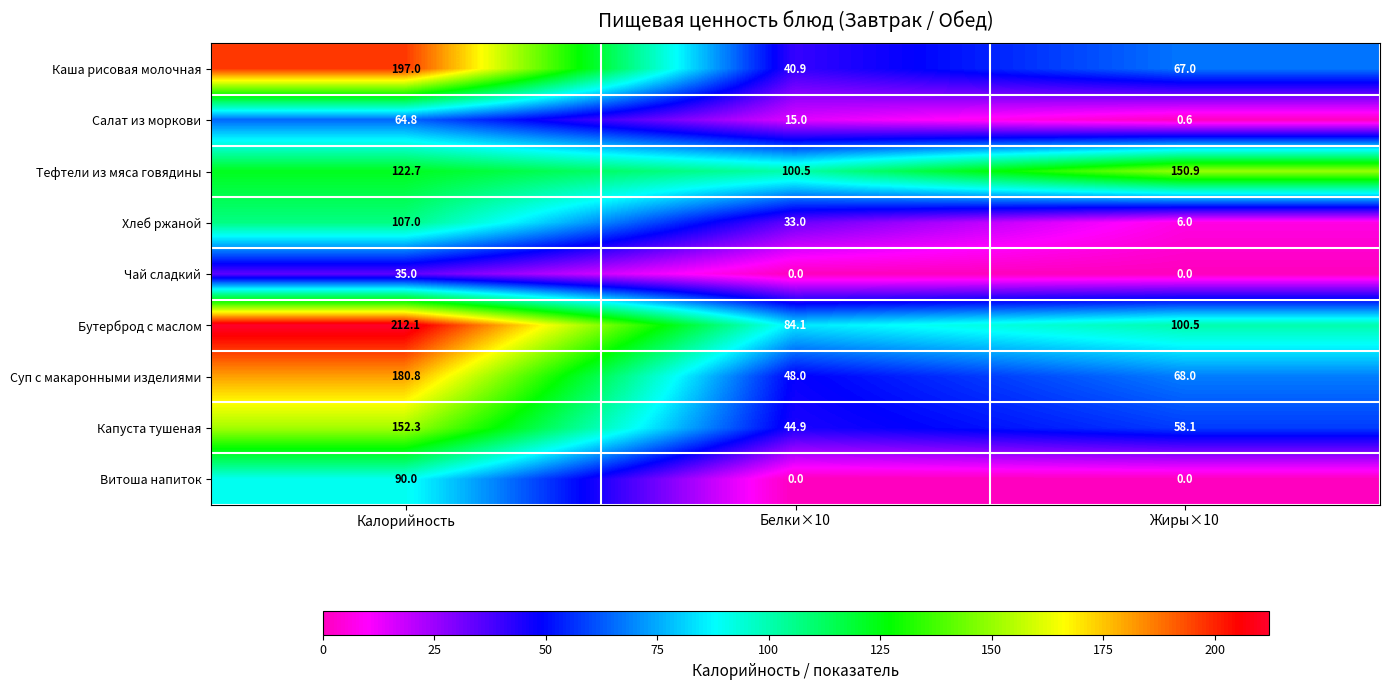

At Калорийность, list the series in order from smallest to largest.

Чай сладкий, Салат из моркови, Витоша напиток, Хлеб ржаной, Тефтели из мяса говядины, Капуста тушеная, Суп с макаронными изделиями, Каша рисовая молочная, Бутерброд с маслом